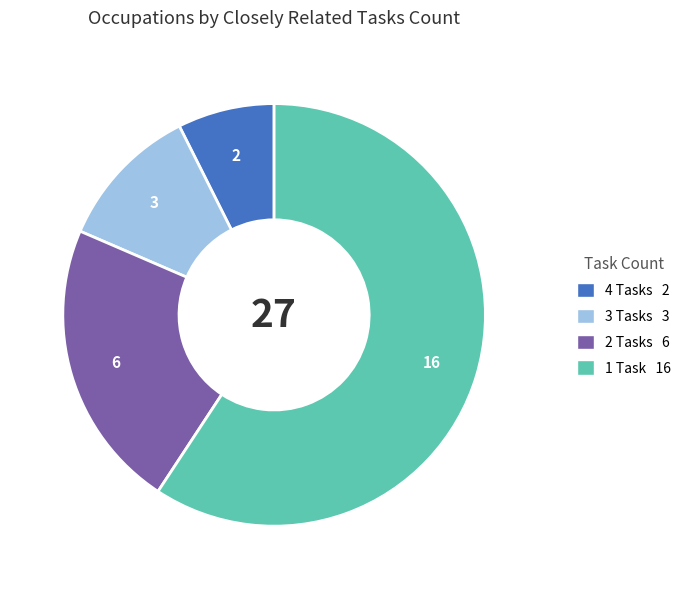

Does any single category account for the majority?

Yes